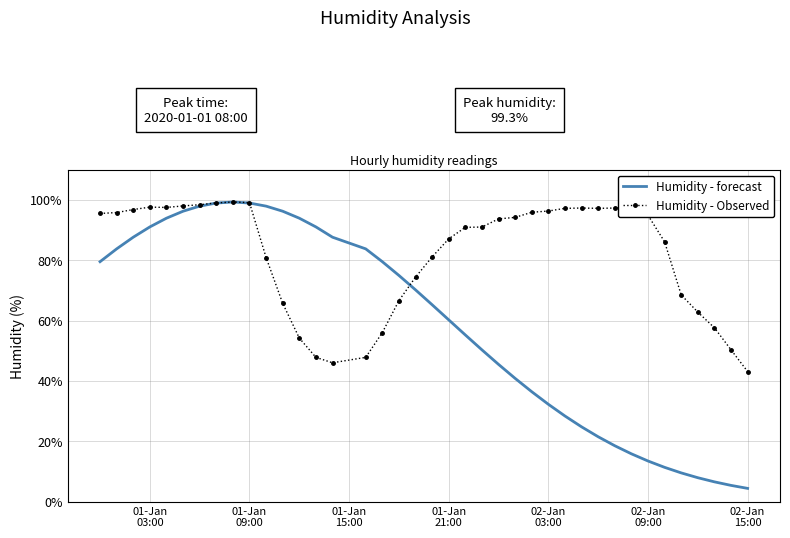

Which series has the largest total across all categories?

Humidity - Observed